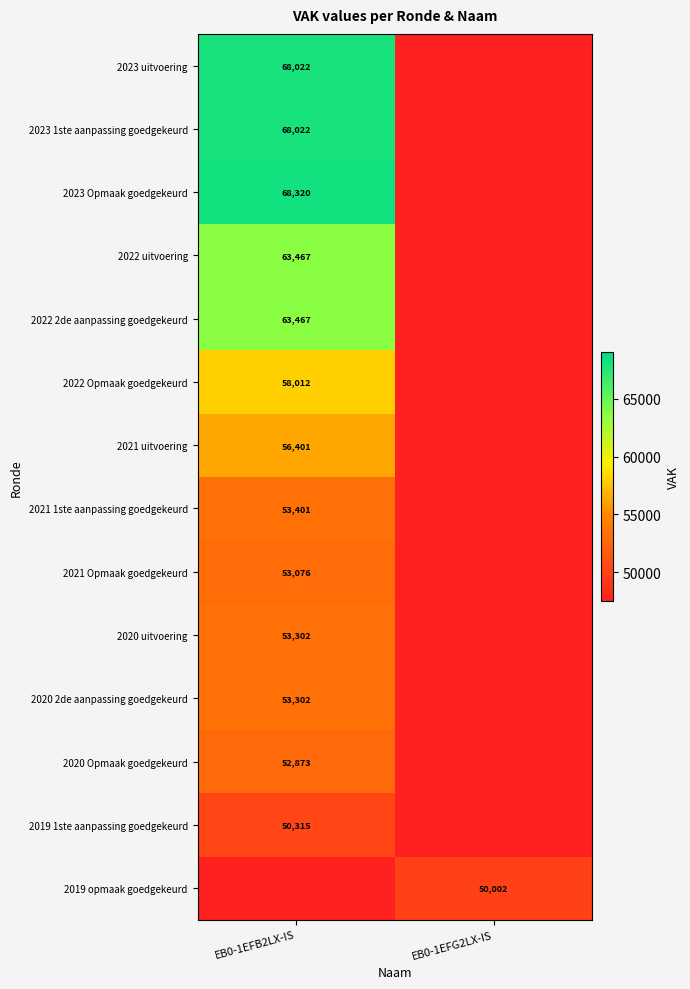

True or false: 2021 uitvoering has a value of 56401 at EB0-1EFB2LX-IS.

True